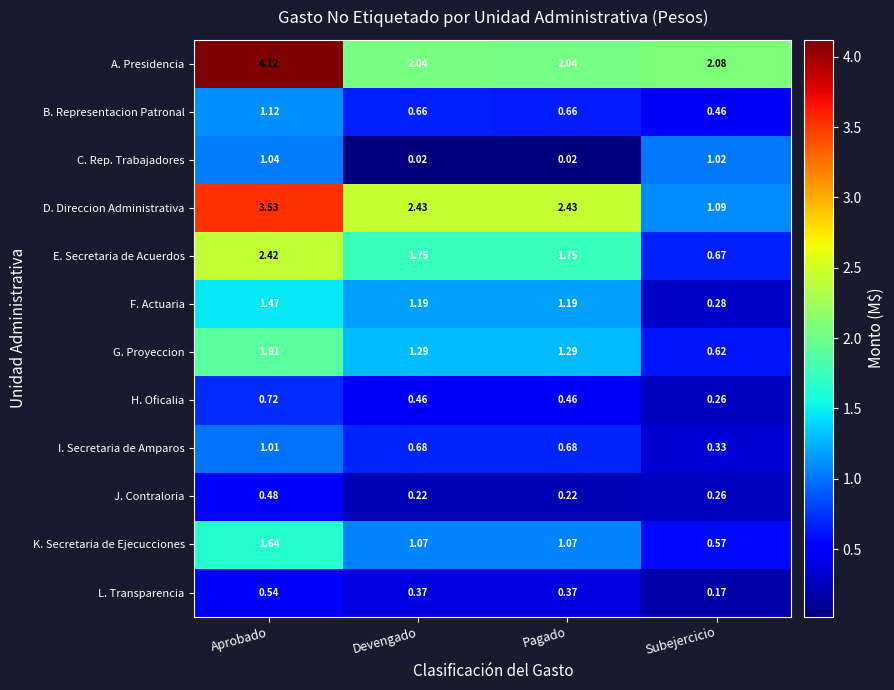

List the series in order of their peak value, lowest first.

J. Contraloria, L. Transparencia, H. Oficalia, I. Secretaria de Amparos, C. Rep. Trabajadores, B. Representacion Patronal, F. Actuaria, K. Secretaria de Ejecucciones, G. Proyeccion, E. Secretaria de Acuerdos, D. Direccion Administrativa, A. Presidencia